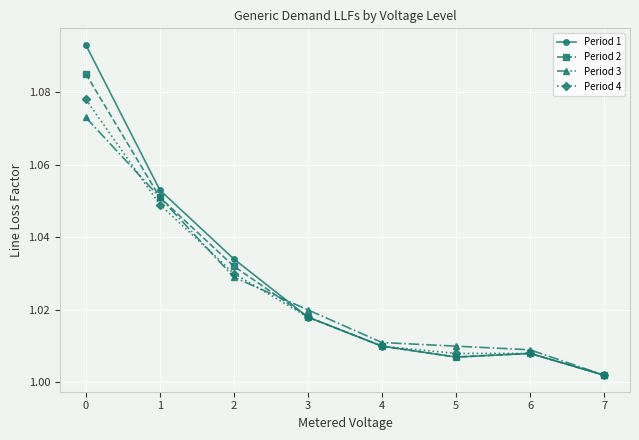

Which series has the largest total across all categories?

Period 1